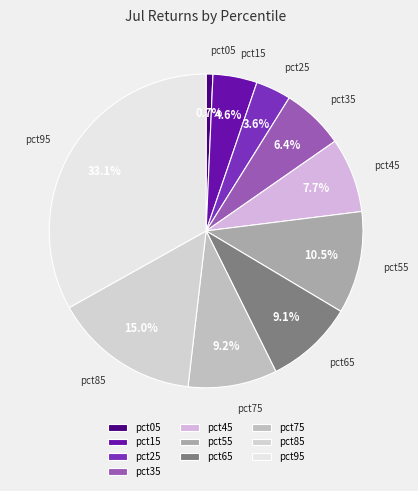

What is the largest slice in the pie chart?

pct95